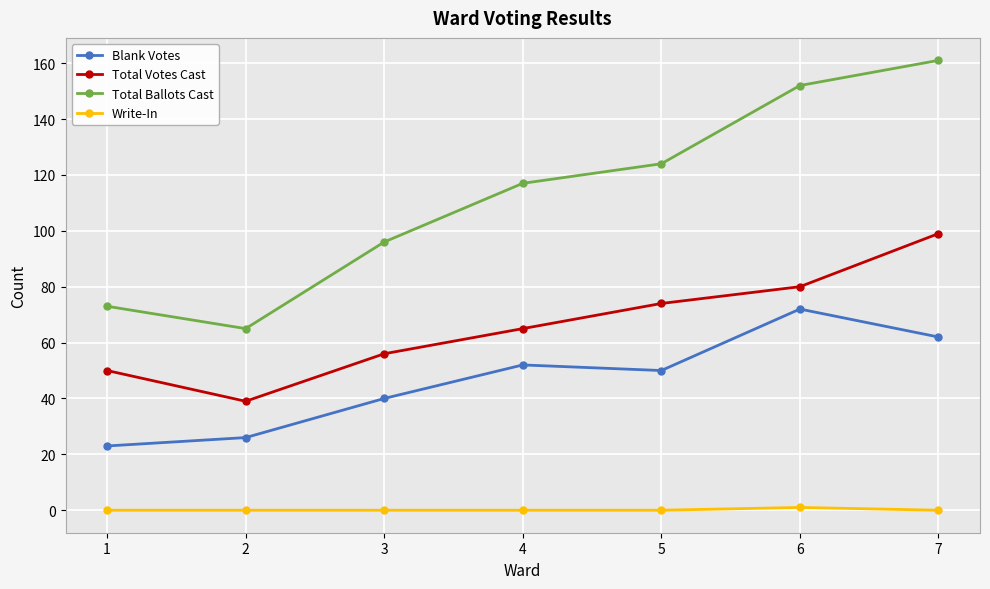

What value does the Blank Votes series have at 2?

26